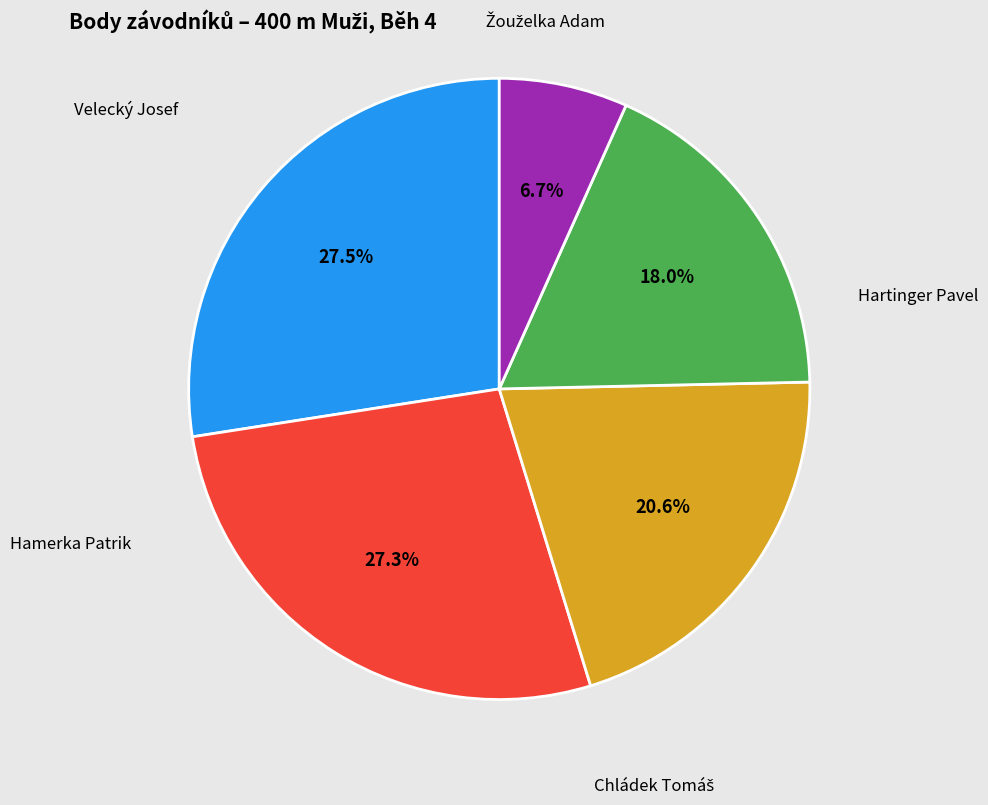

What portion of the pie excludes Chládek Tomáš?

79.4%